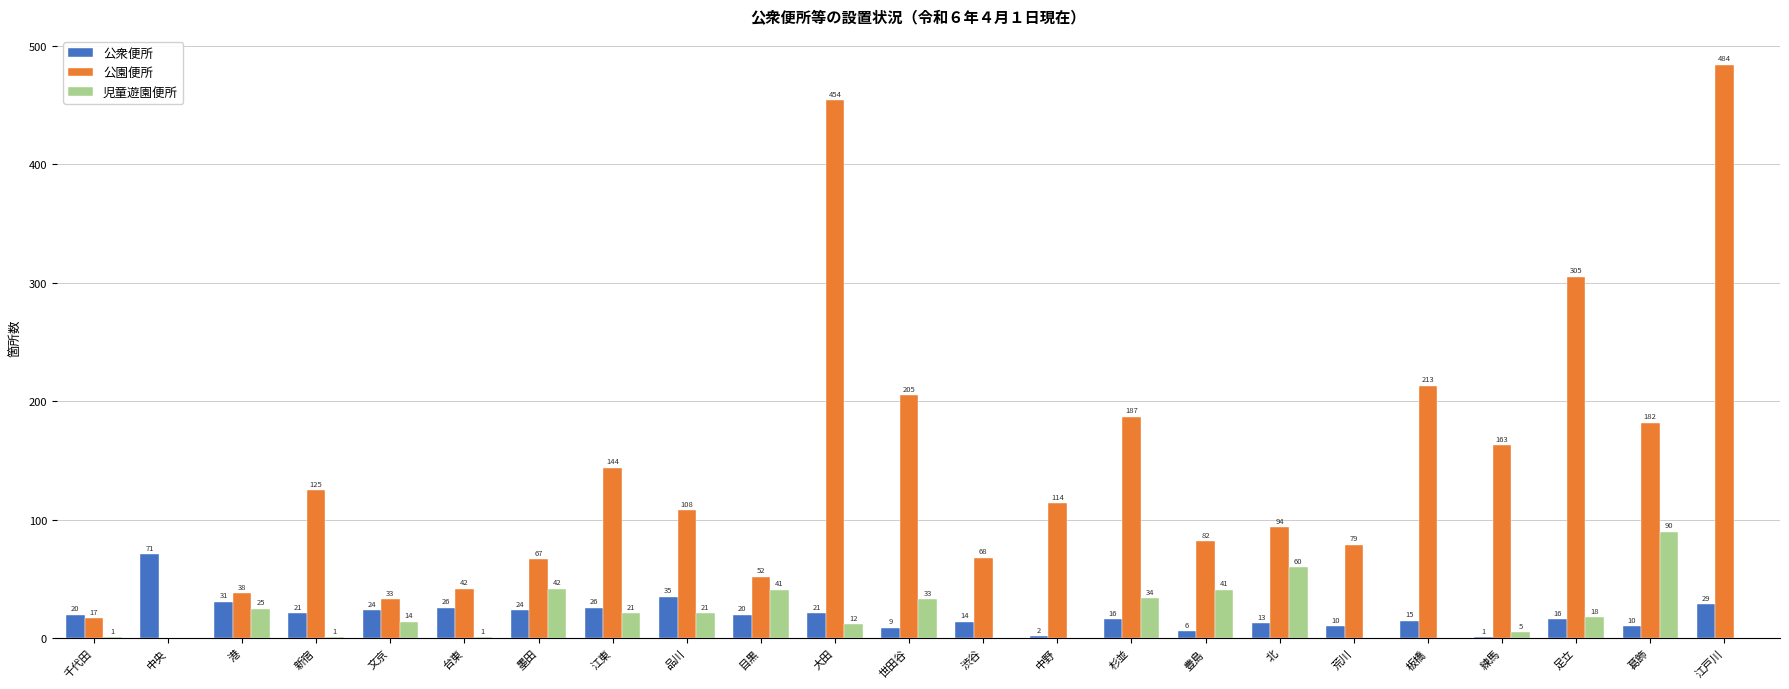

Is the value of 公園便所 at 北 greater than the value of 公衆便所 at 目黒?

Yes